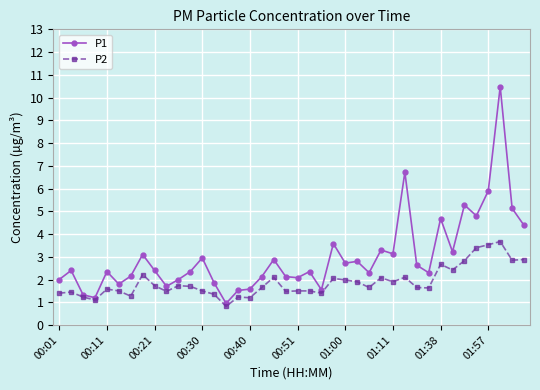

Which series has the widest spread of values?

P1